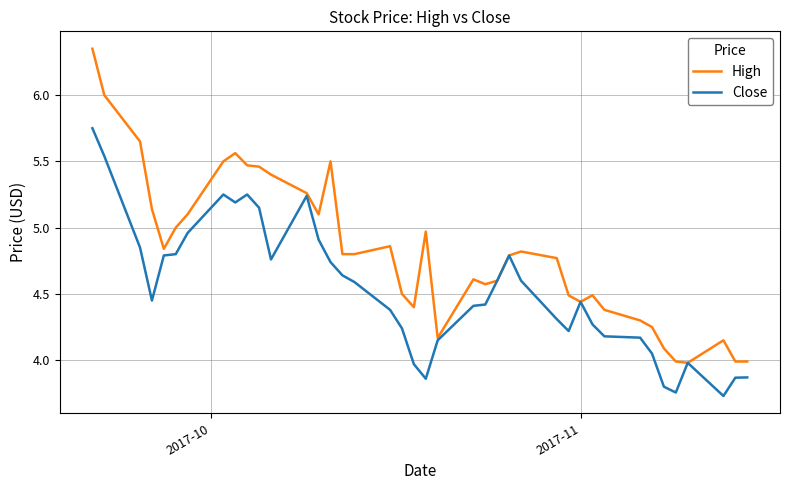

Which series has the largest total across all categories?

High